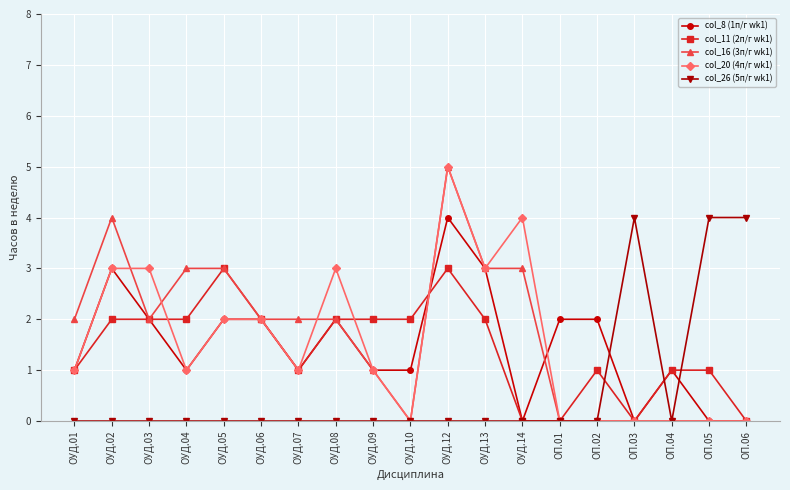

What is the sum of the col_8 (1п/г wk1) values at ОУД.06 and ОУД.09?

3